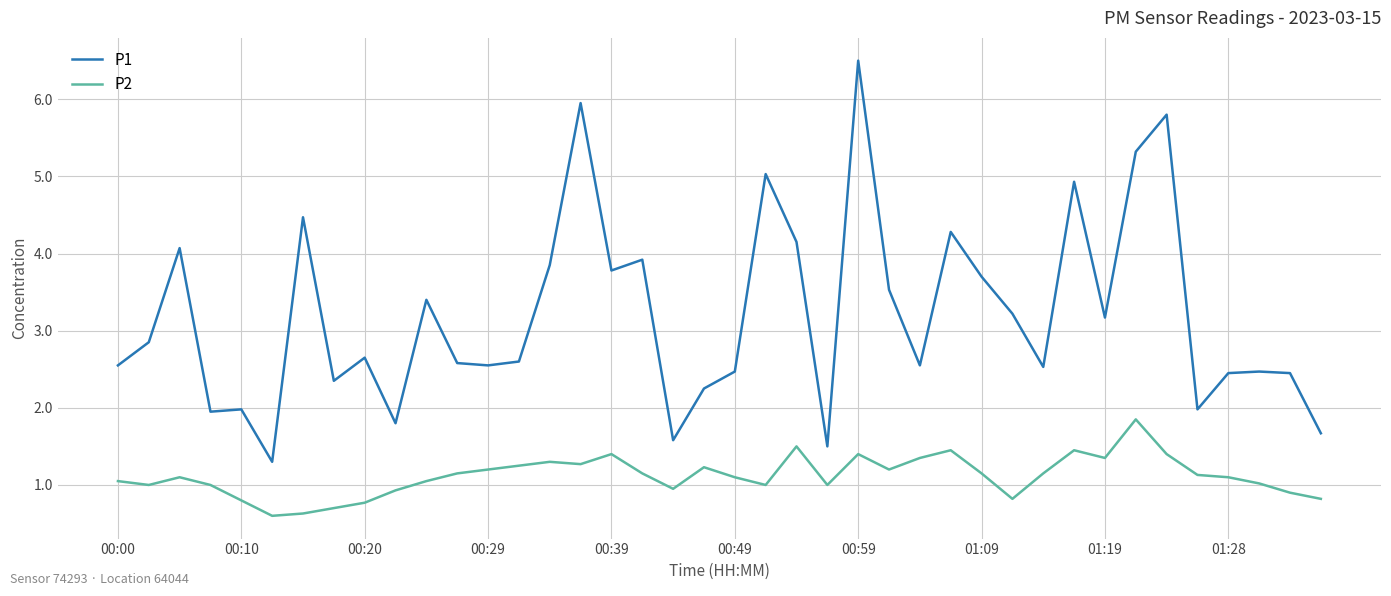

What is the minimum value for P2?

0.6